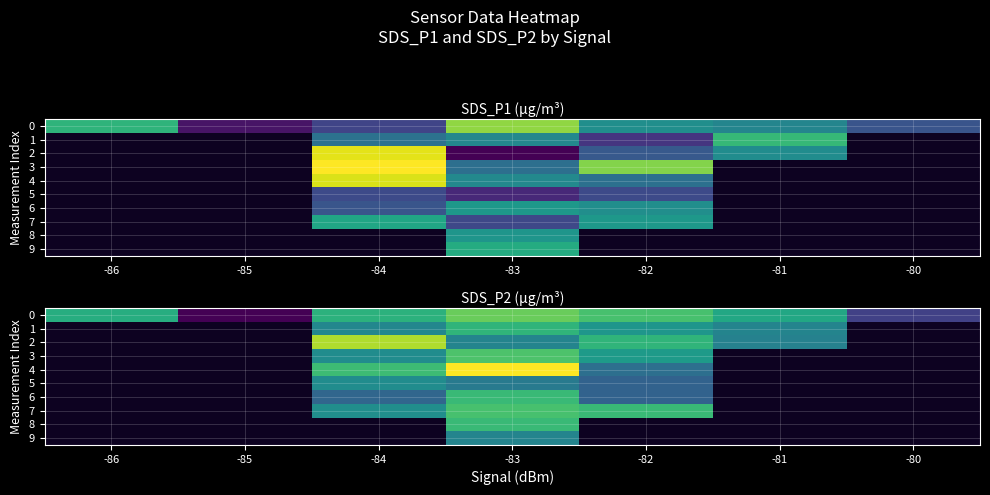

What is the difference between the maximum and minimum values in the row_0 series?

1.8